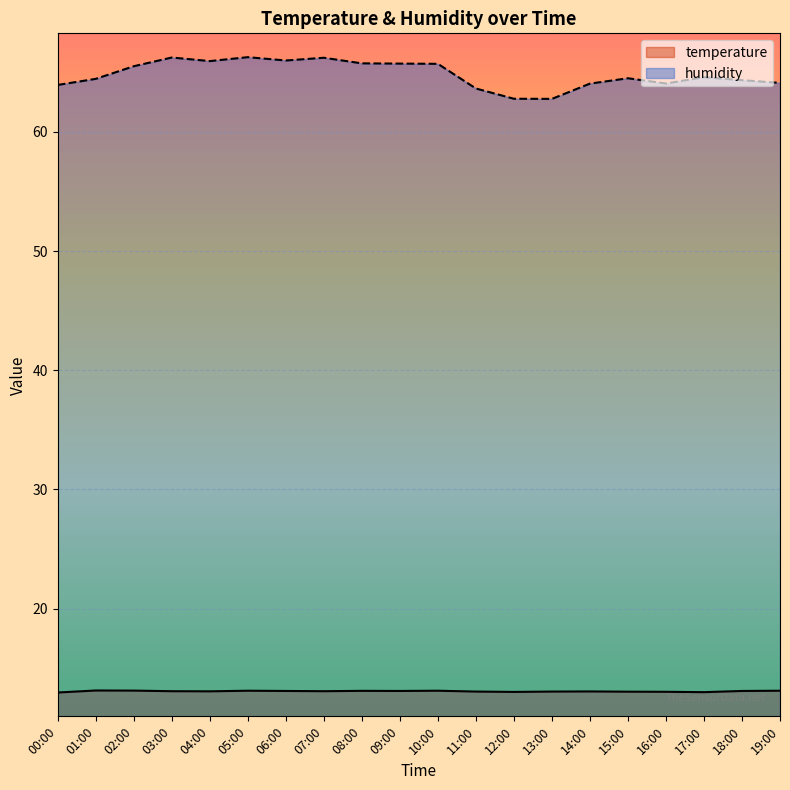

Where is the first local maximum for humidity?

03:00